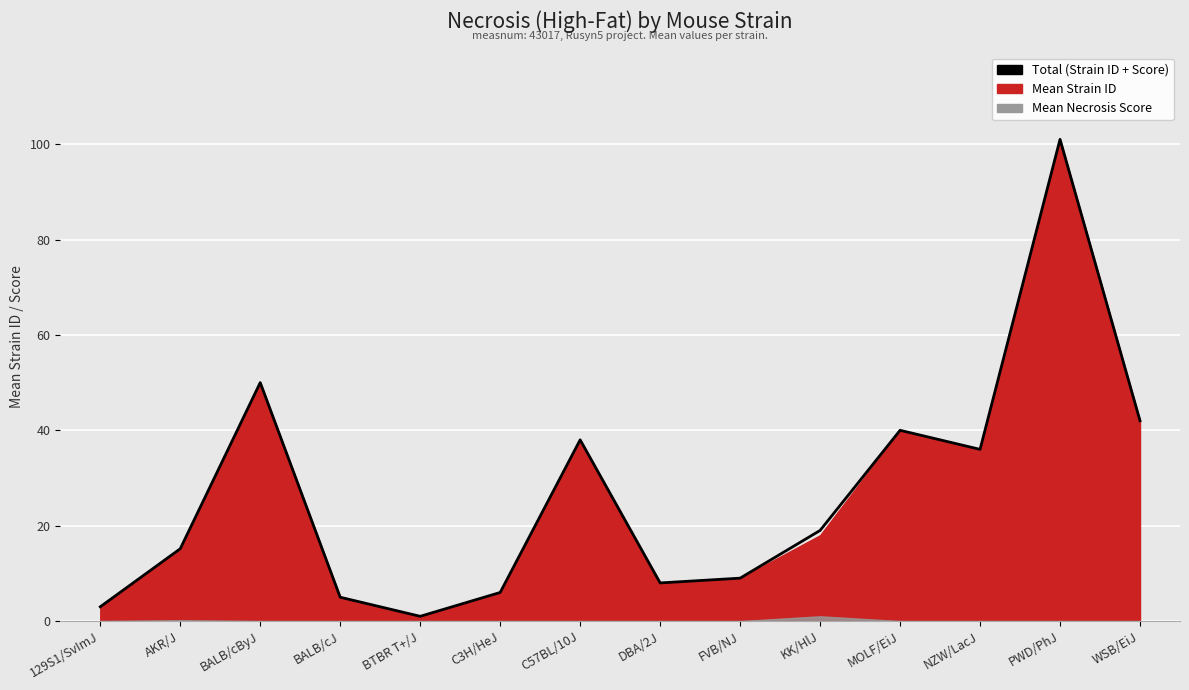

The chart shows a value of 74.0 at WSB/EiJ. True or false?

False